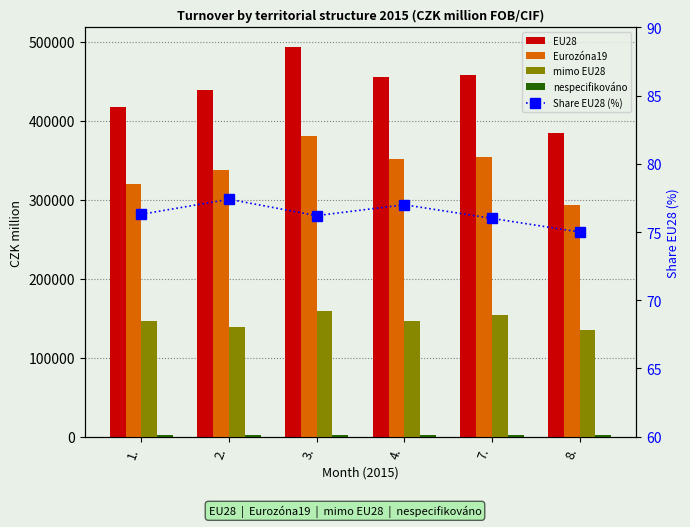

Where does the mimo EU28 series first go above 146255?

3.